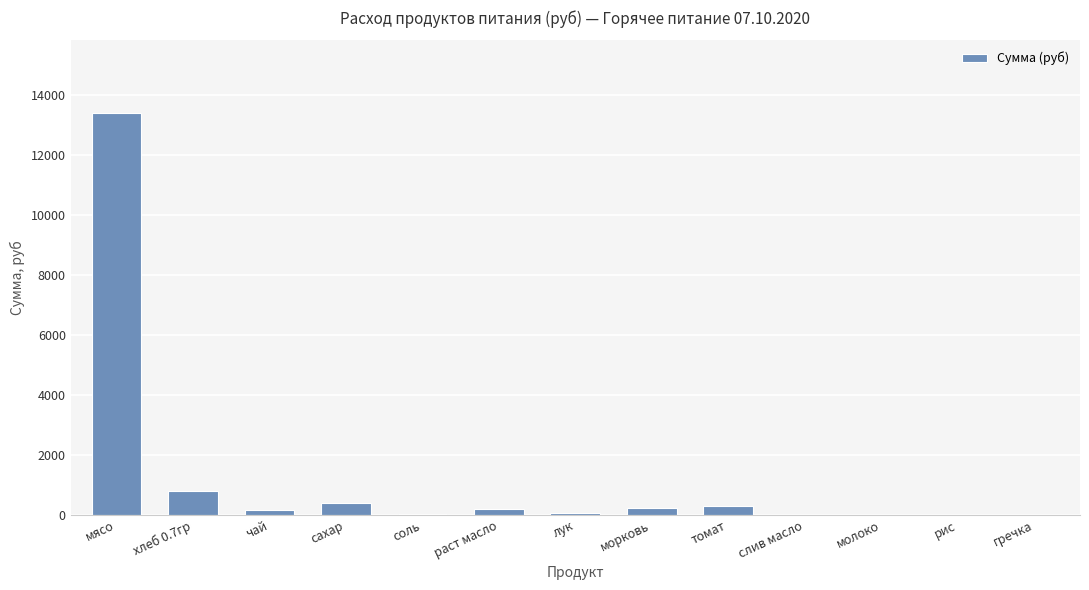

At which category does the chart reach its peak across all series?

мясо